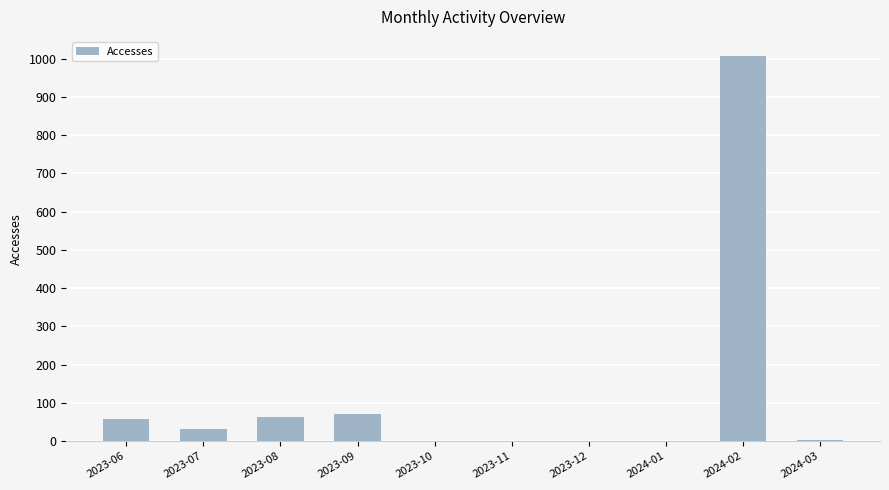

What is the change in value from 2023-06 to 2023-07?

-26